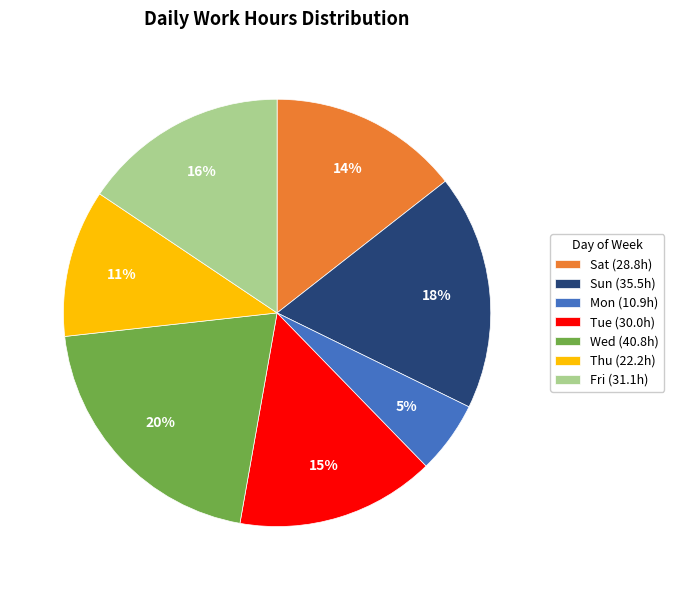

Is there a majority slice in this chart?

No